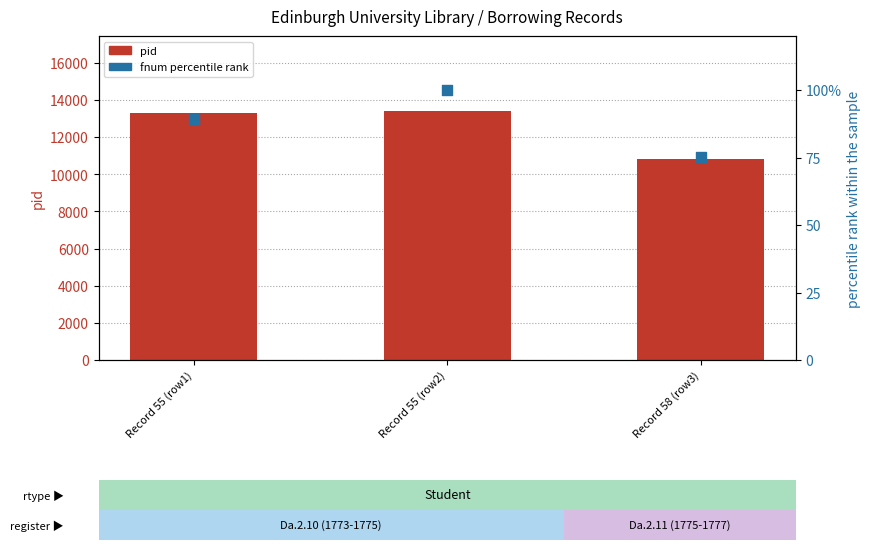

Which series has the largest total across all categories?

pid (borrower id)